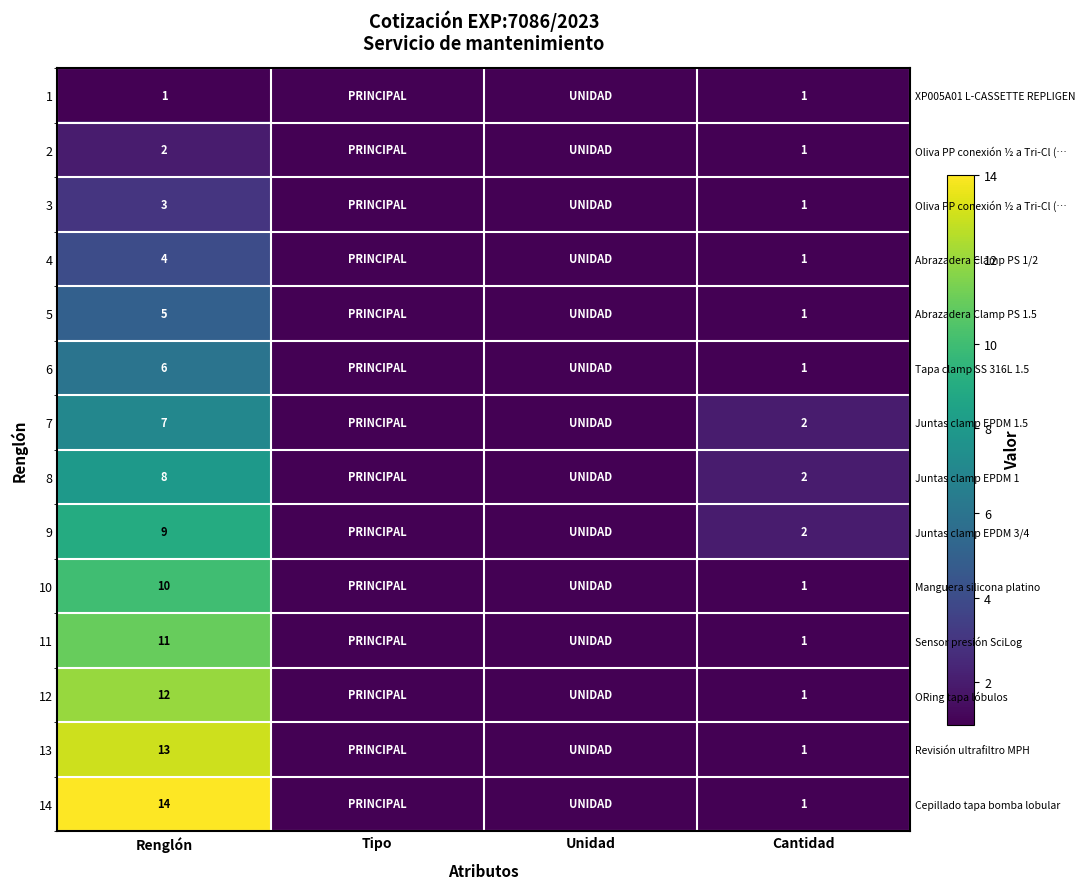

Where is 8 nearest to the value 4?

Cantidad